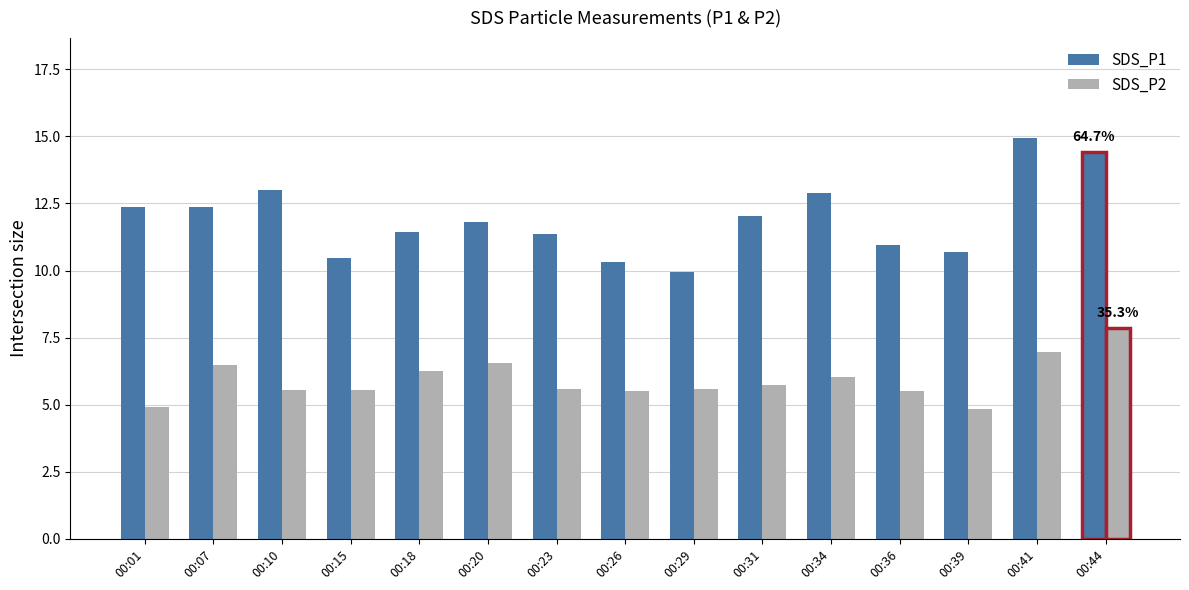

How many bars are there in total?

30